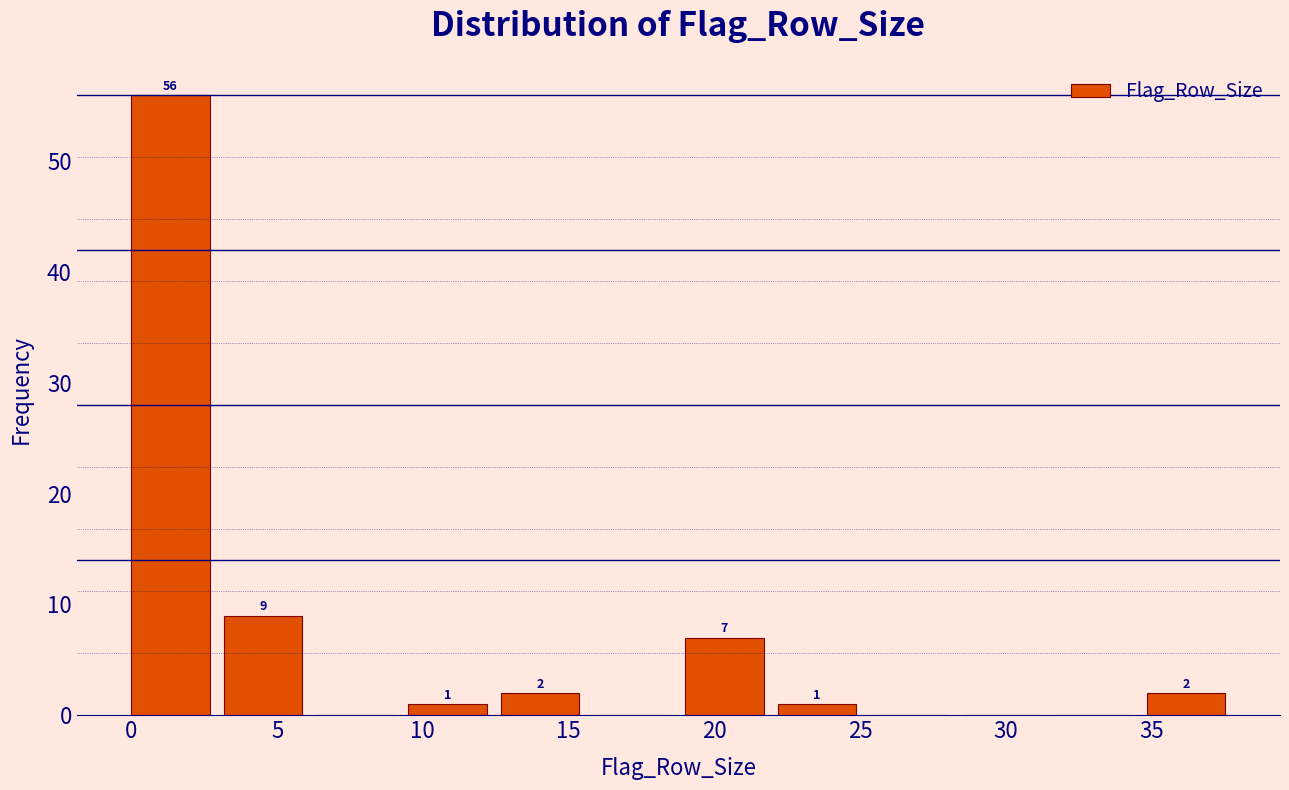

Over which range of the x-axis is the bar tallest?

0.0 to 3.0